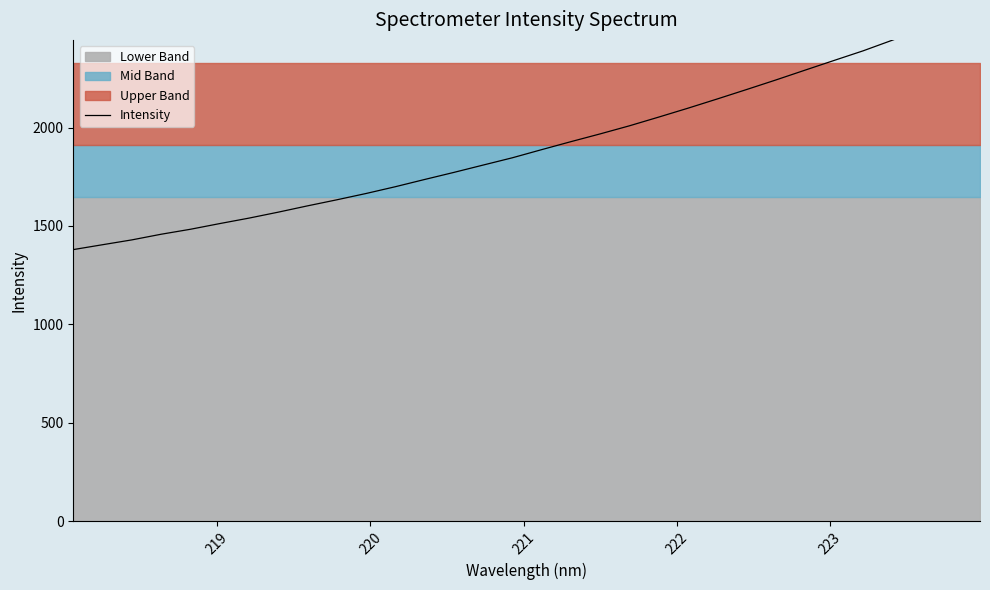

True or false: the data has more than 0 interior local peaks.

False